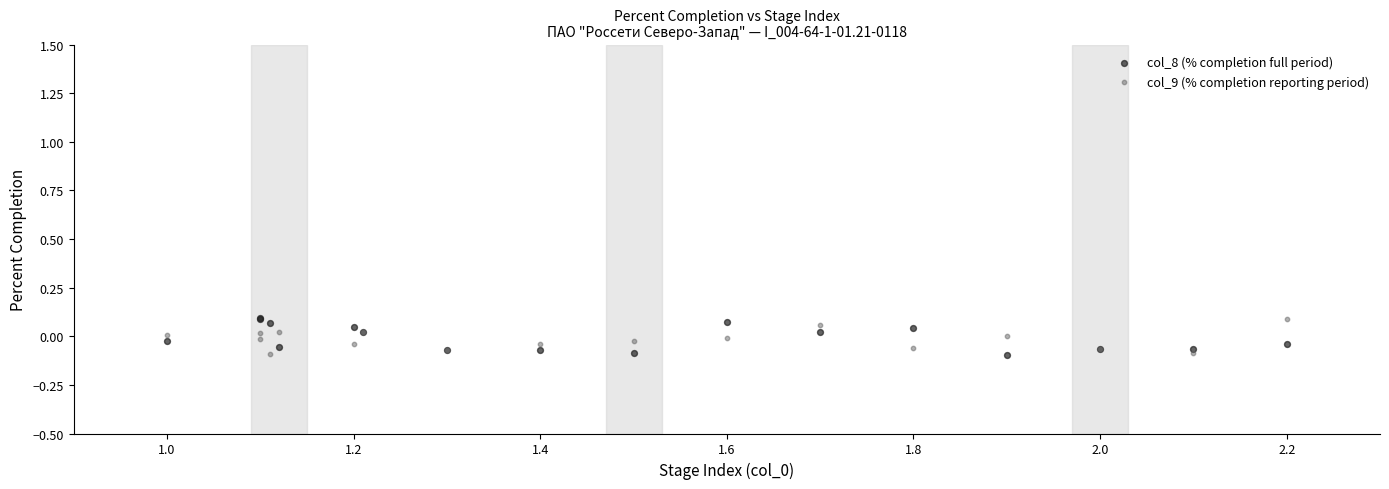

What is the X range (max minus min) for the scatter plot?

1.2